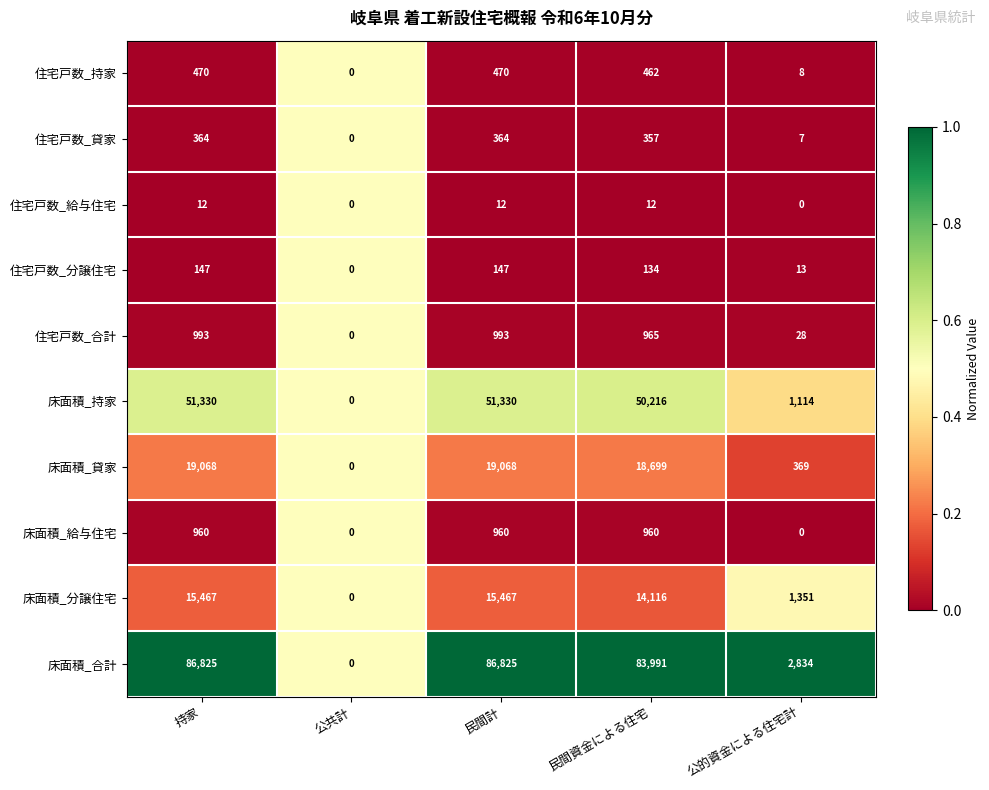

What is the highest value of the 住宅戸数_持家 series?

470